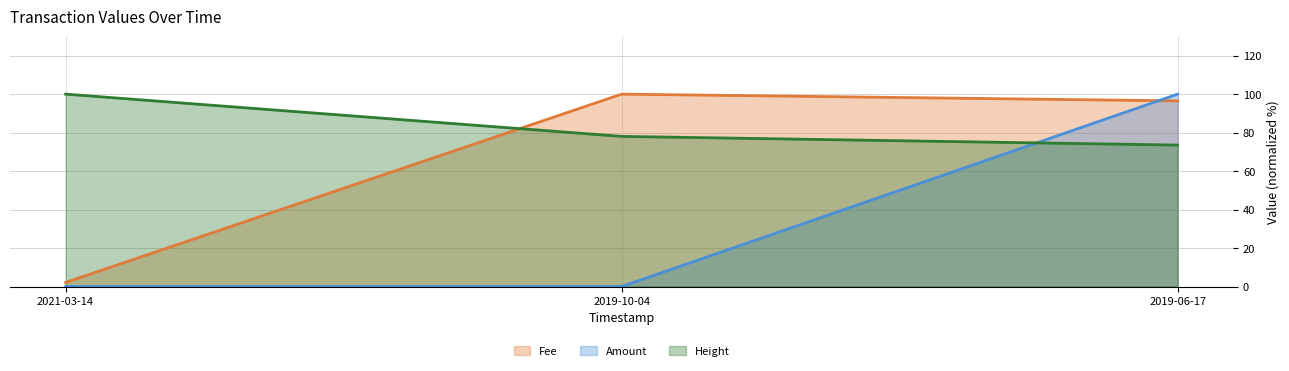

At which category is the sum across all series the highest?

2019-06-17